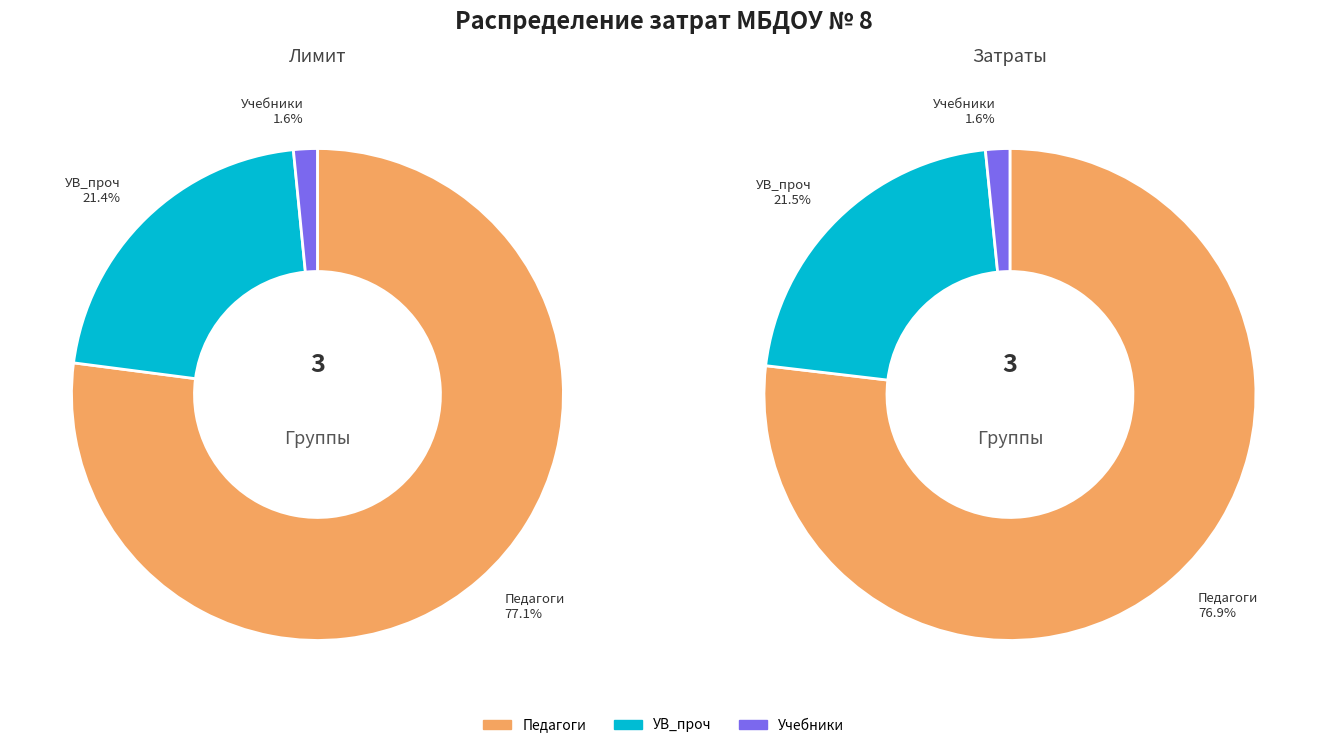

How many slices are in this pie chart?

3